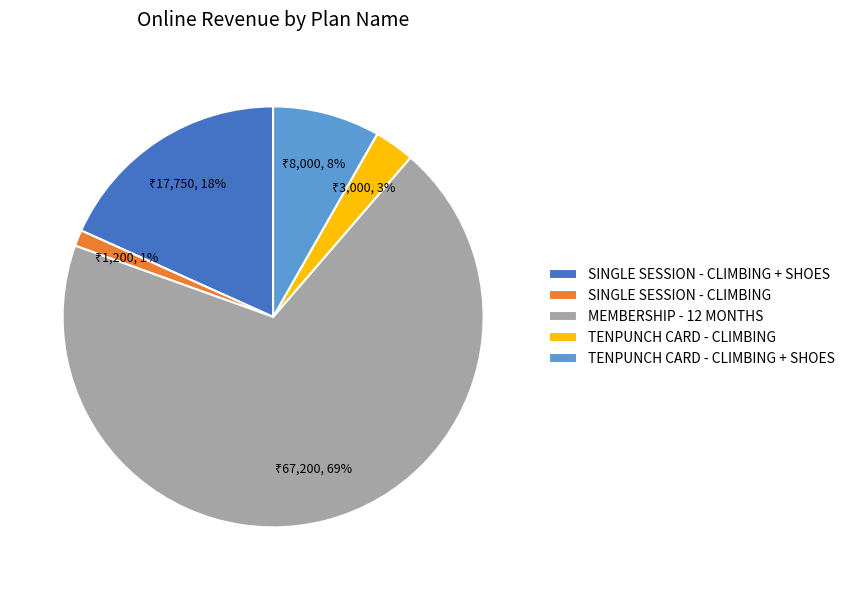

Is it true that SINGLE SESSION - CLIMBING + SHOES is 31% of the pie?

False